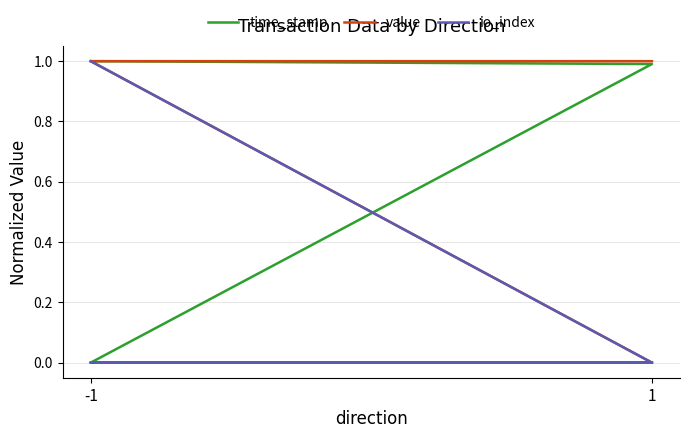

At which category is the sum across all series the highest?

-1